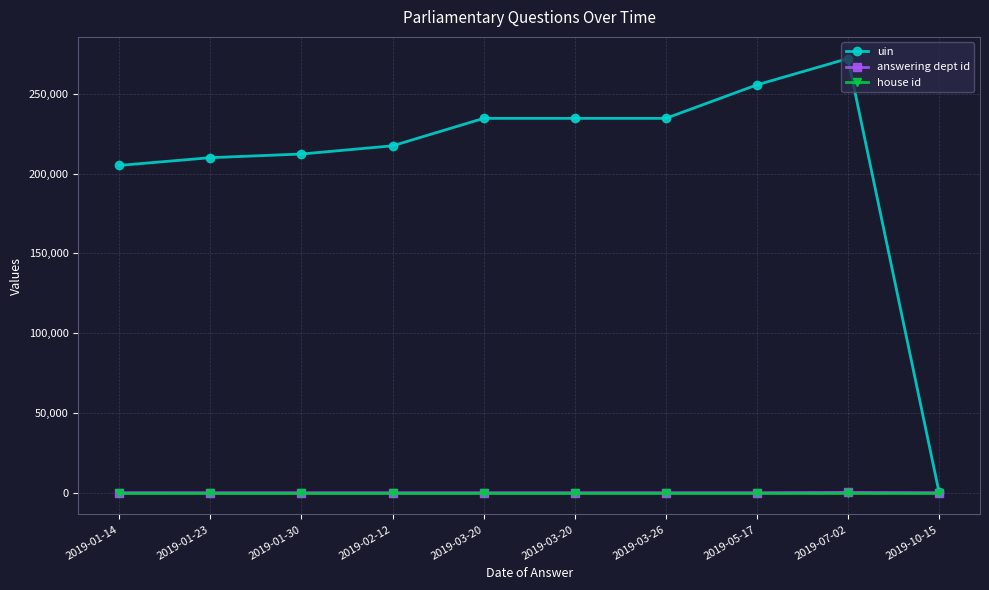

What are all the series names shown in the legend?

uin, answering dept id, house id